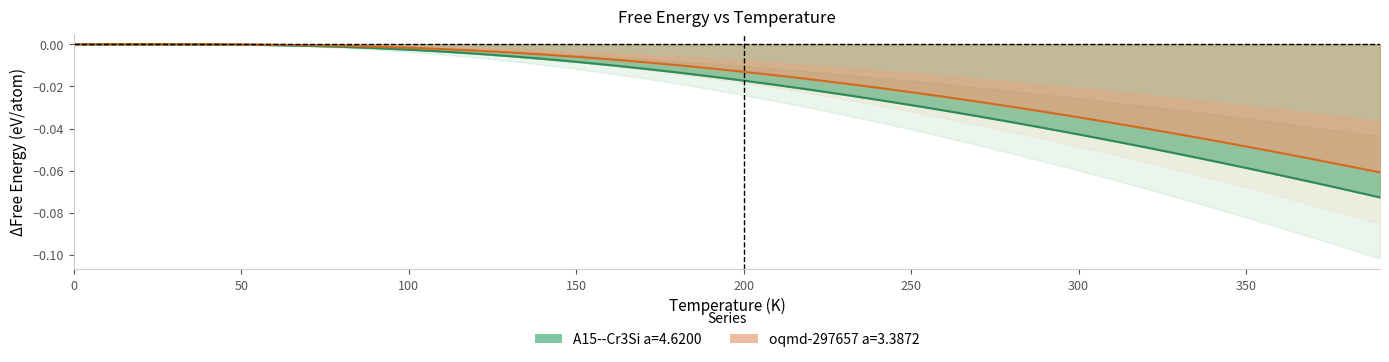

What is the sum of all A15--Cr3Si a=4.6200 values?

-0.9